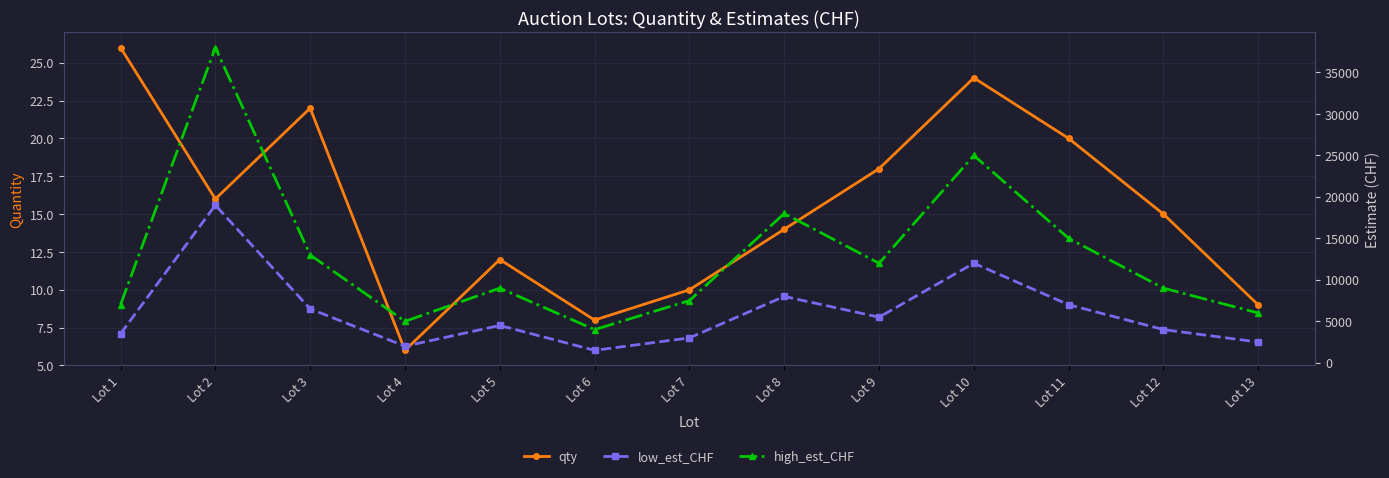

At how many categories does at least one series exceed 15883?

3